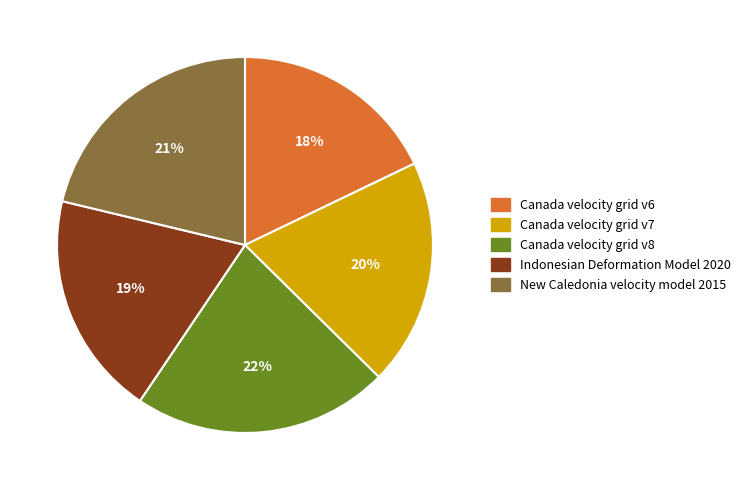

Does any single category account for the majority?

No